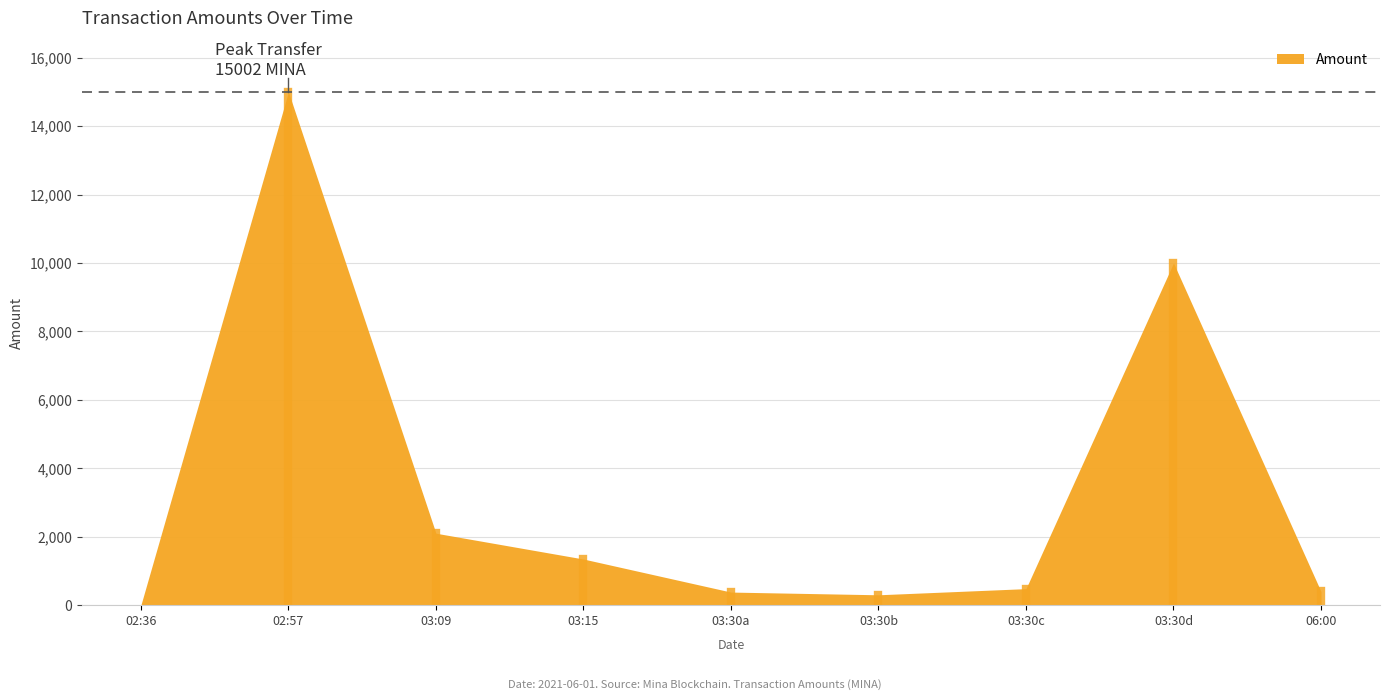

Is it true that the value at 2021-06-01 02:36:00 is 0.3?

False